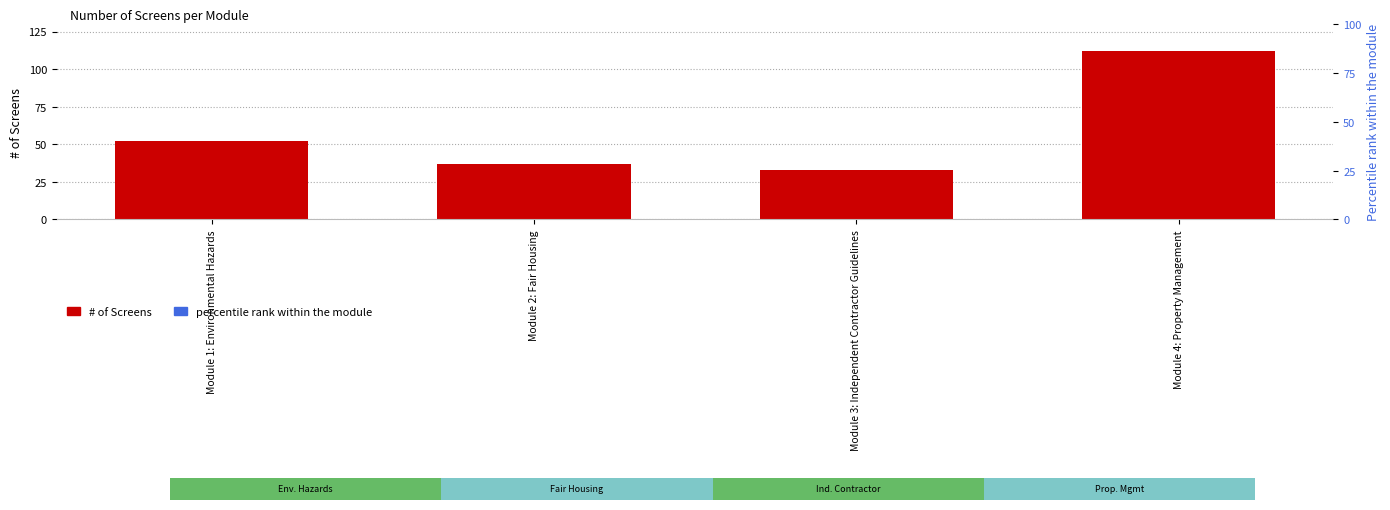

Where does the data first go above 52?

Module 4: Property Management